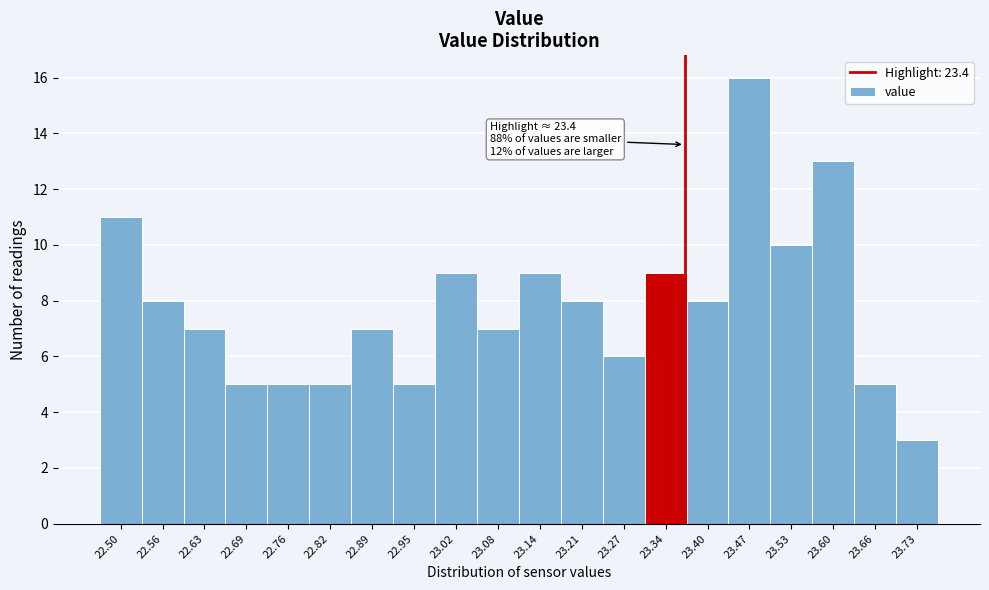

Reading left to right, transcribe all the data shown in this chart.

22.50=11	22.56=8	22.63=7	22.69=5	22.76=5	22.82=5	22.89=7	22.95=5	23.02=9	23.08=7	23.14=9	23.21=8	23.27=6	23.34=9	23.40=8	23.47=16	23.53=10	23.60=13	23.66=5	23.73=3